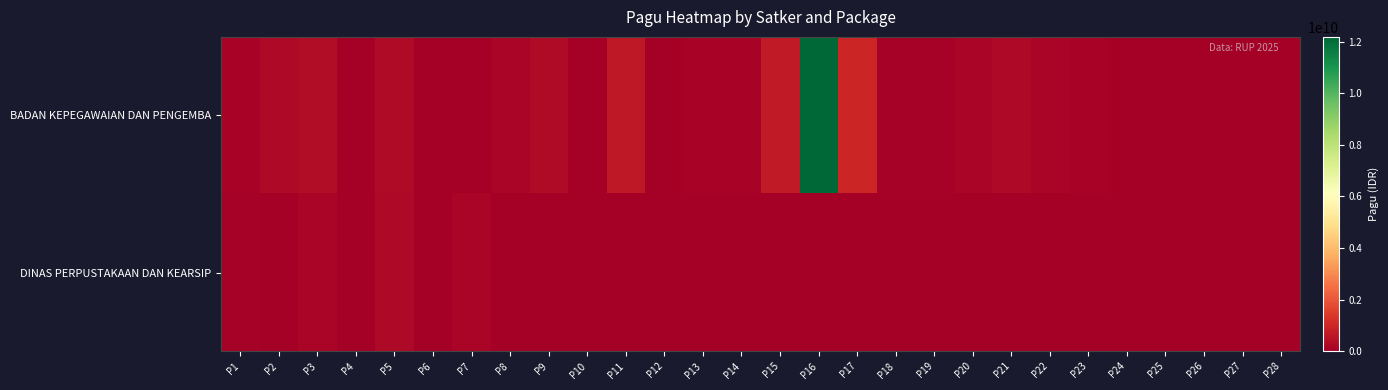

Rank the series by their average value, from highest to lowest.

BADAN KEPEGAWAIAN DAN PENGEMBA, DINAS PERPUSTAKAAN DAN KEARSIP